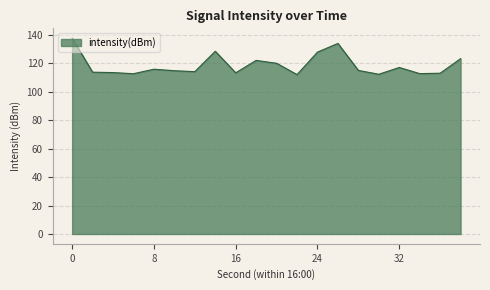

What is the smallest value displayed?

112.0